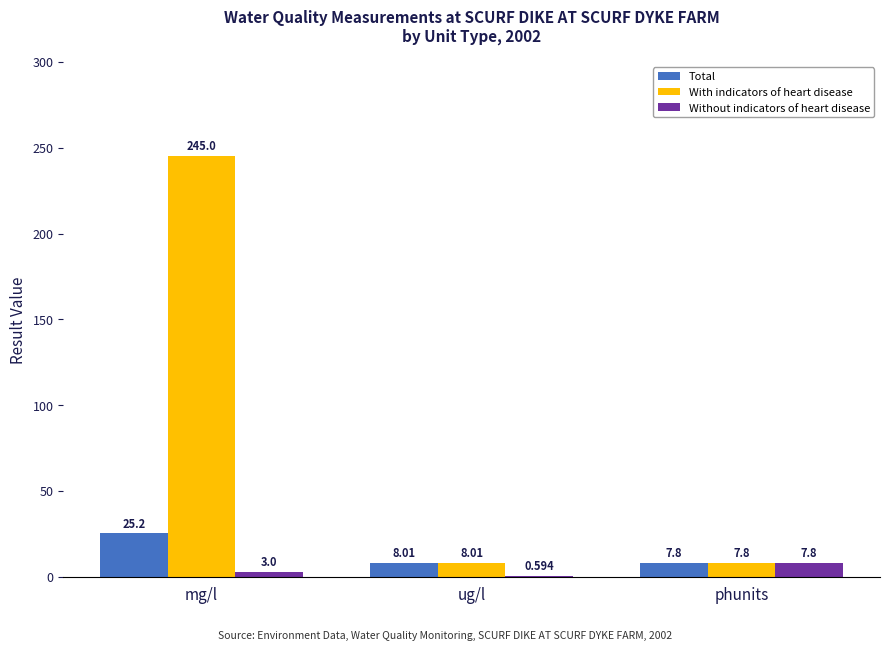

Count the number of data series in this chart.

3